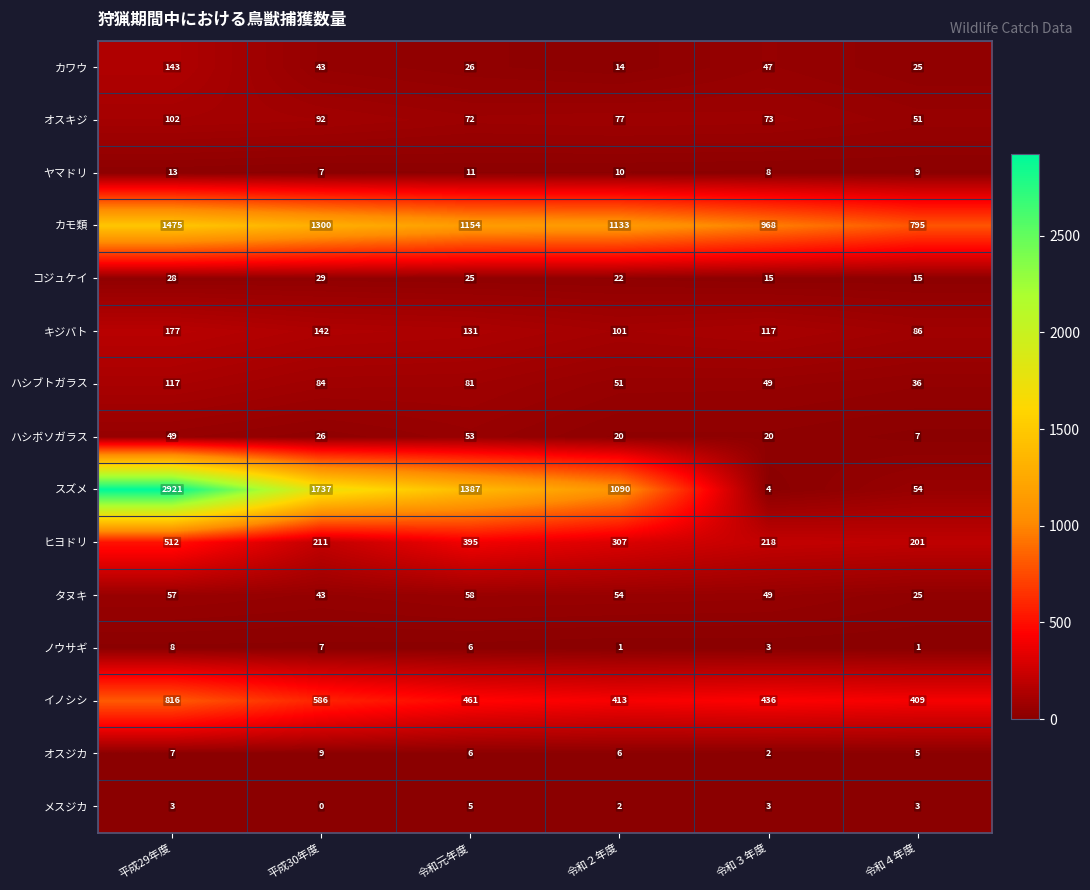

What is the difference between the highest and lowest values at 令和４年度?

794